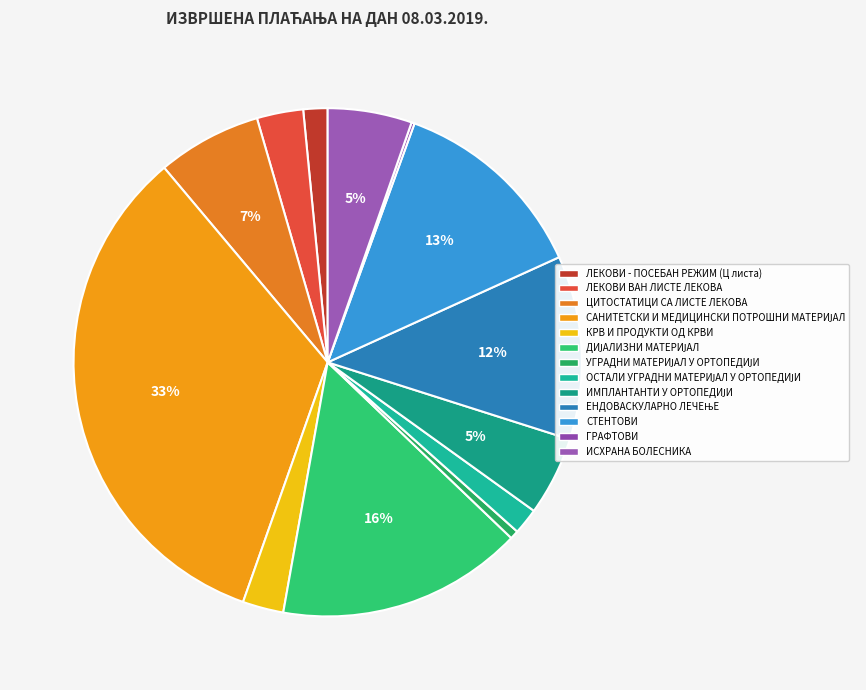

What percentage is NOT represented by САНИТЕТСКИ И МЕДИЦИНСКИ ПОТРОШНИ МАТЕРИЈАЛ?

66.5%